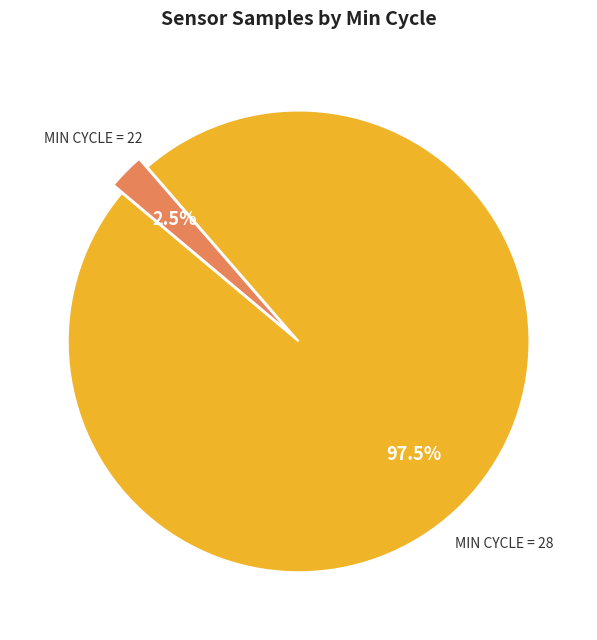

How many segments does this pie chart have?

2